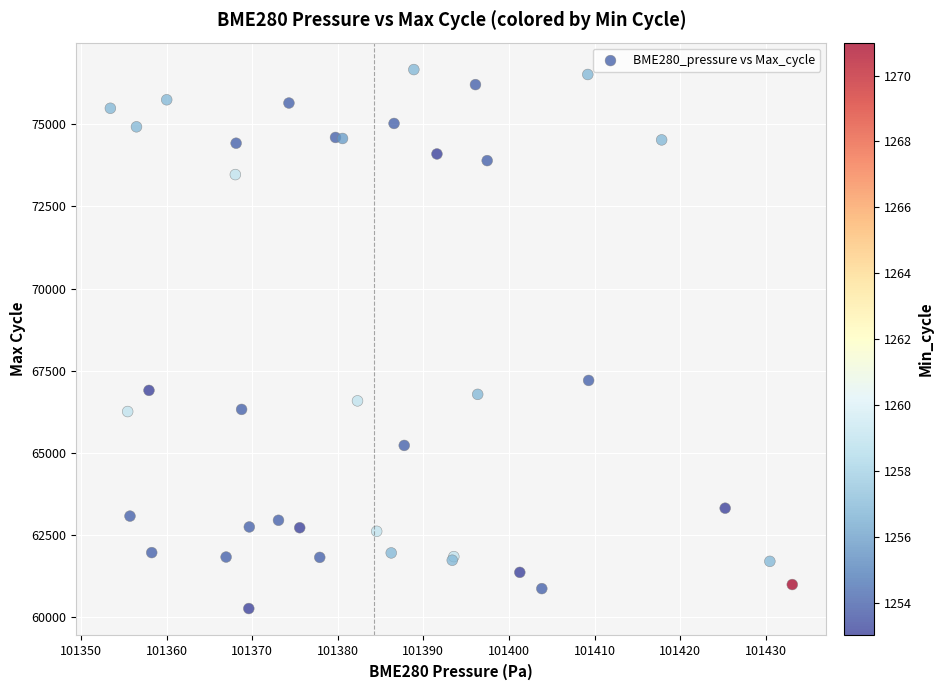

What Y value in the scatter plot is closest to 68466?

67207